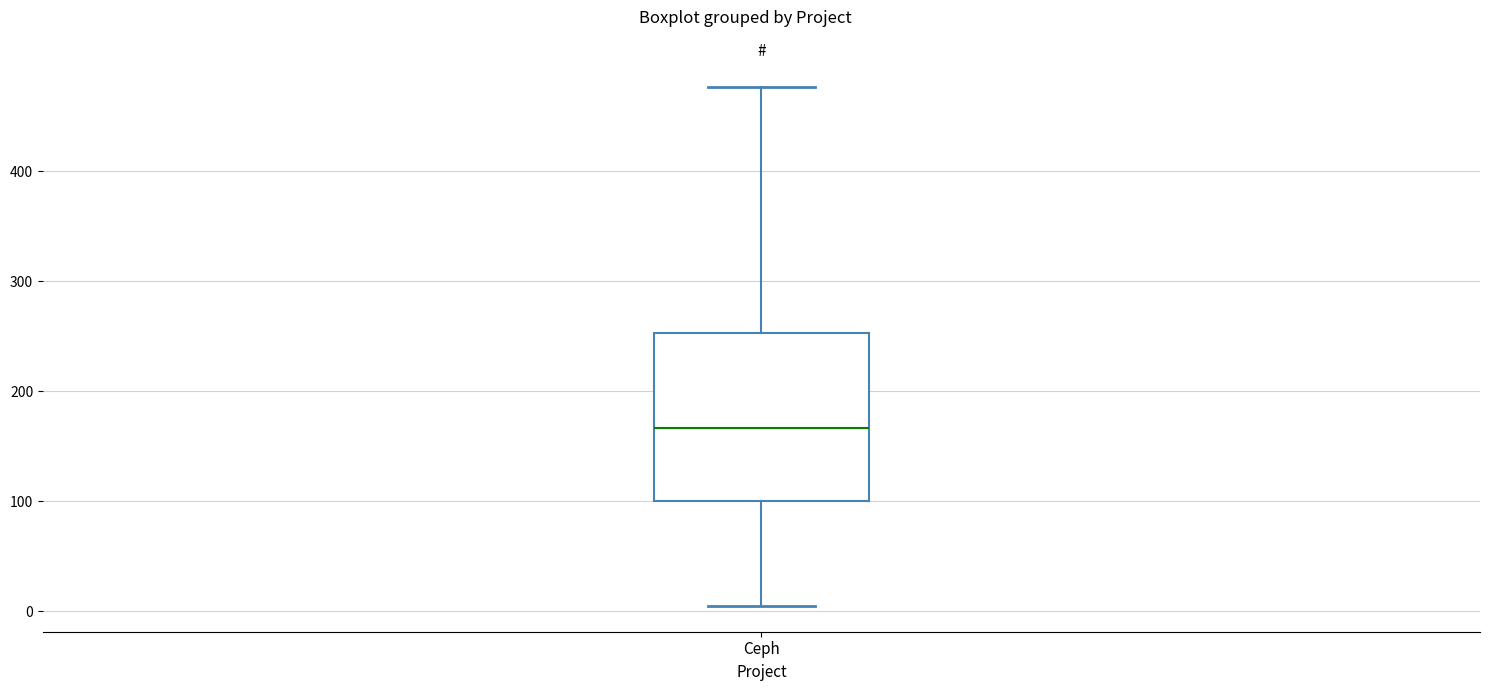

Transcribe this box plot: give where the median line is, the range the box spans, and where the two whiskers end, as read against the y-axis. The values are not printed on the chart, so give them approximately, as read against the axis.

median 170, box 100 to 250, whiskers 10 to 480